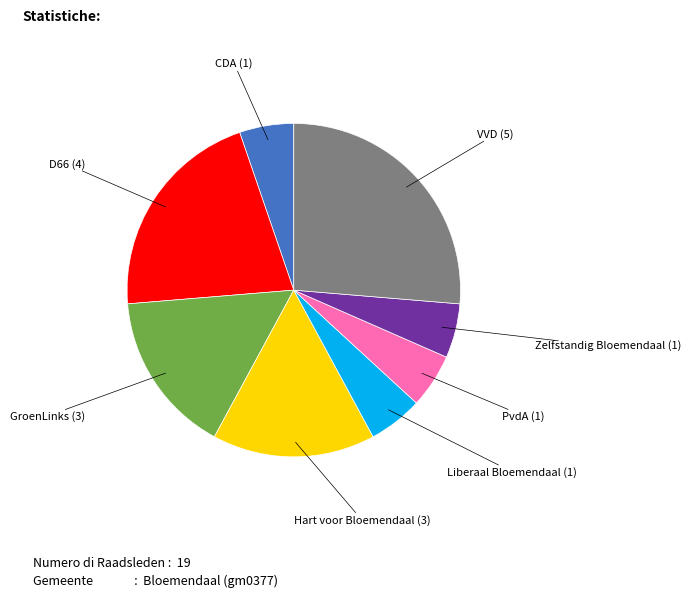

Which has a higher value, D66 or GroenLinks?

D66